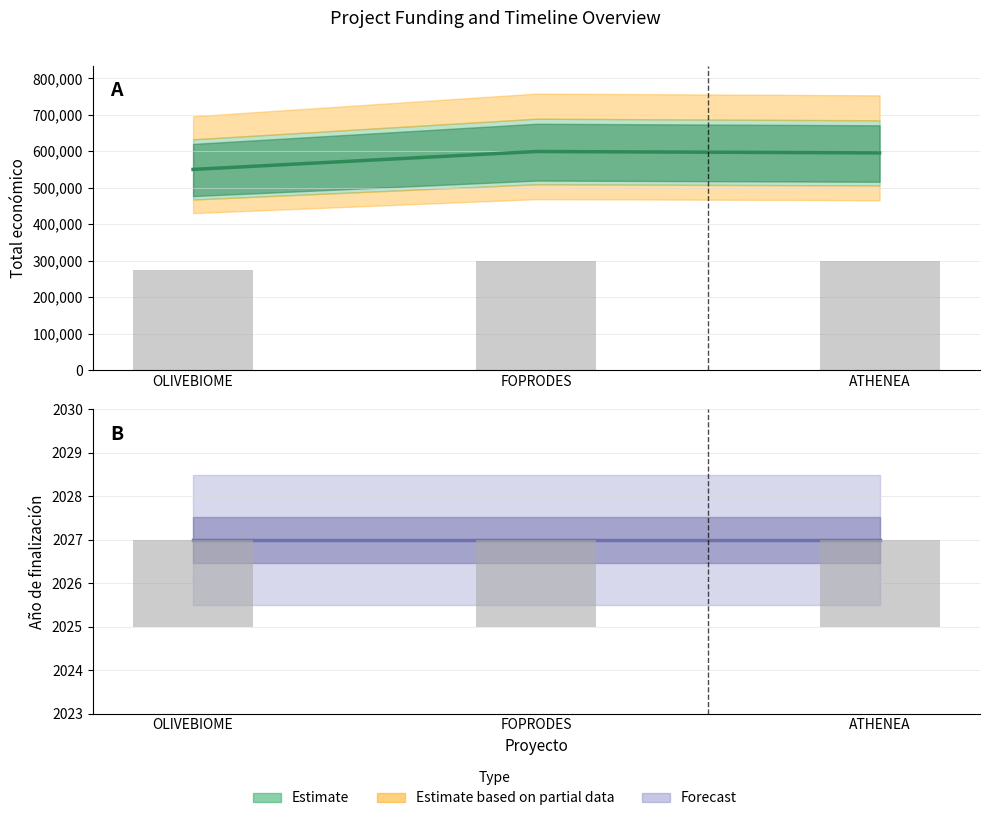

What is the value of the 1st bar from the left?

550111